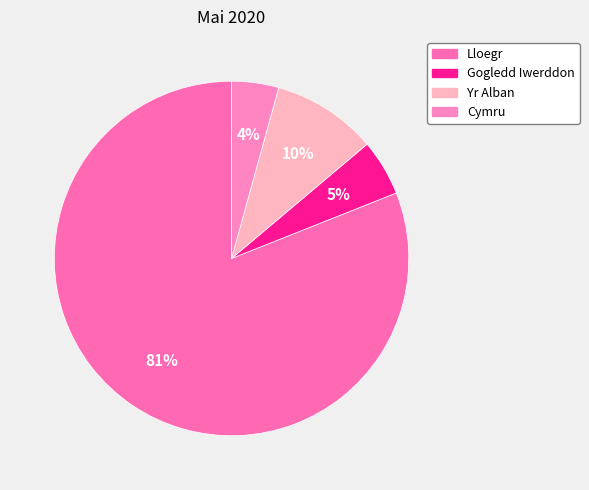

Count the number of slices in the pie.

4